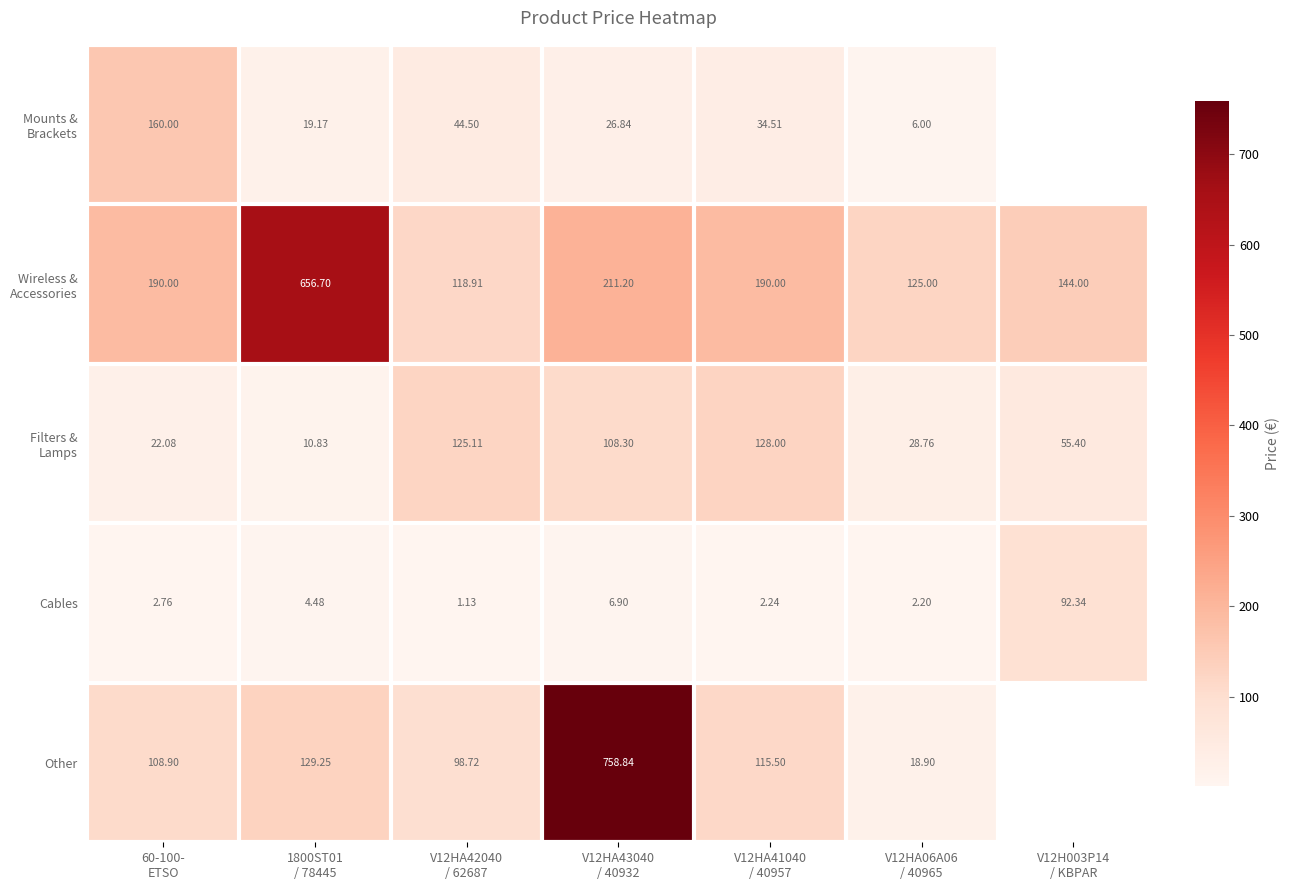

What is the difference between the maximum and minimum values in the Wireless & Accessories series?

537.8